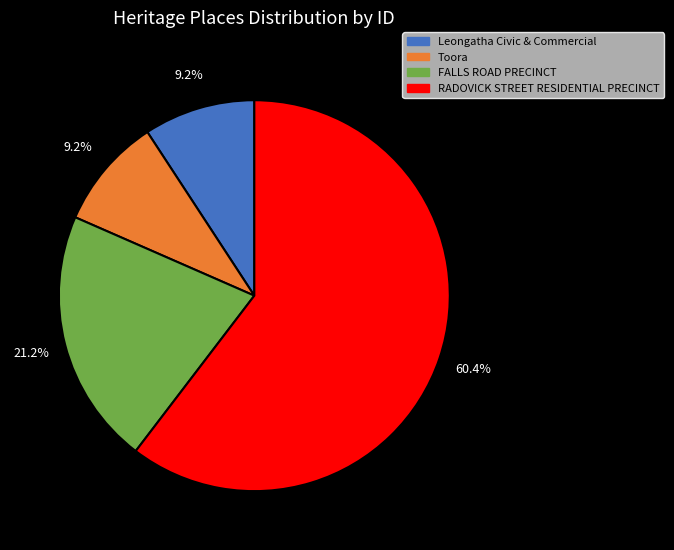

How many segments does this pie chart have?

4